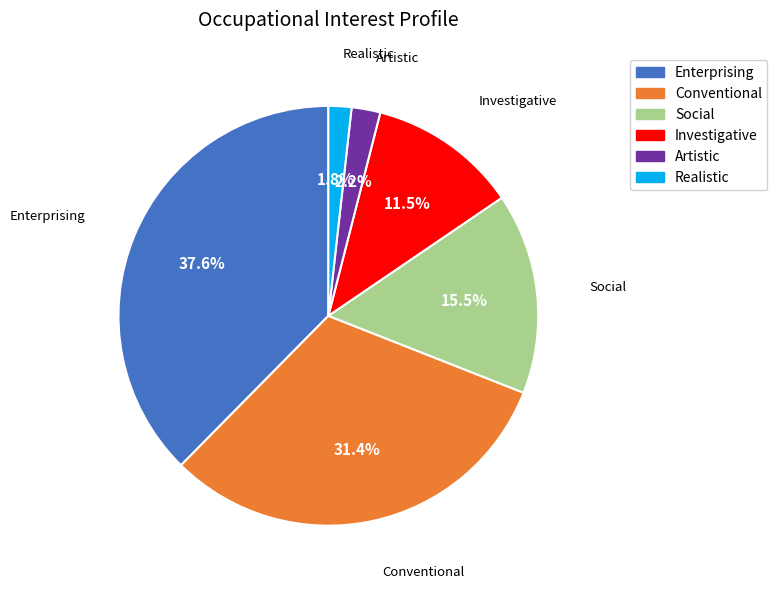

How many slices are in this pie chart?

6